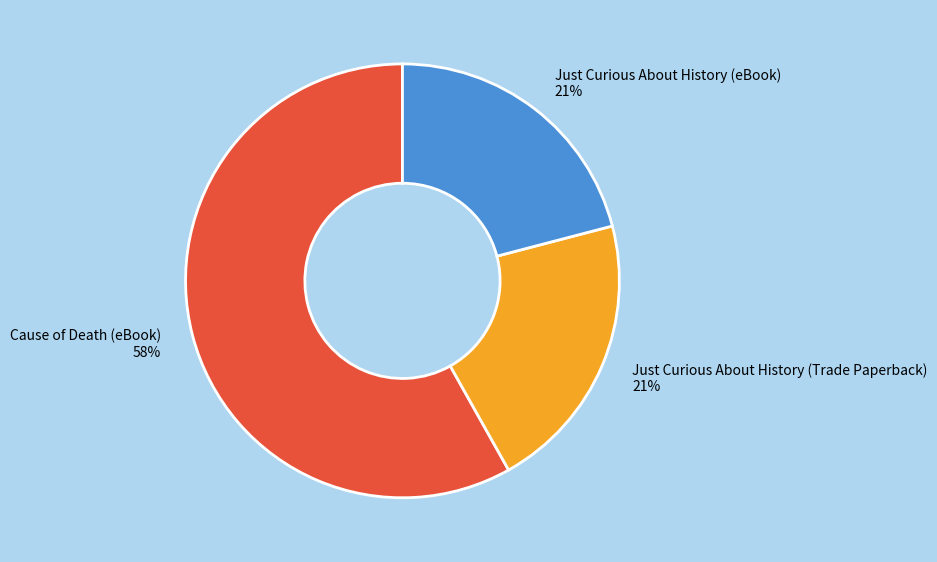

To the nearest percent, what portion does Just Curious About History (eBook) represent?

21%